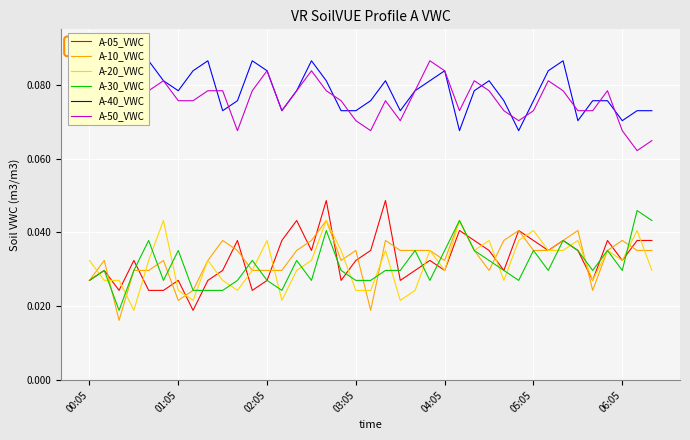

Reading left to right, transcribe all the data shown in this chart.

A-05_VWC: 0.0	0.0	0.0	0.0	0.0	0.0	0.0	0.0	0.0	0.0	0.0	0.0	0.0	0.0	0.0	0.0	0.0	0.0	0.0	0.0	0.0	0.0	0.0	0.0	0.0	0.0	0.0	0.0	0.0	0.0	0.0	0.0	0.0	0.0	0.0	0.0	0.0	0.0	0.0
A-10_VWC: 0.0	0.0	0.0	0.0	0.0	0.0	0.0	0.0	0.0	0.0	0.0	0.0	0.0	0.0	0.0	0.0	0.0	0.0	0.0	0.0	0.0	0.0	0.0	0.0	0.0	0.0	0.0	0.0	0.0	0.0	0.0	0.0	0.0	0.0	0.0	0.0	0.0	0.0	0.0
A-20_VWC: 0.0	0.0	0.0	0.0	0.0	0.0	0.0	0.0	0.0	0.0	0.0	0.0	0.0	0.0	0.0	0.0	0.0	0.0	0.0	0.0	0.0	0.0	0.0	0.0	0.0	0.0	0.0	0.0	0.0	0.0	0.0	0.0	0.0	0.0	0.0	0.0	0.0	0.0	0.0
A-30_VWC: 0.0	0.0	0.0	0.0	0.0	0.0	0.0	0.0	0.0	0.0	0.0	0.0	0.0	0.0	0.0	0.0	0.0	0.0	0.0	0.0	0.0	0.0	0.0	0.0	0.0	0.0	0.0	0.0	0.0	0.0	0.0	0.0	0.0	0.0	0.0	0.0	0.0	0.0	0.0
A-40_VWC: 0.1	0.1	0.1	0.1	0.1	0.1	0.1	0.1	0.1	0.1	0.1	0.1	0.1	0.1	0.1	0.1	0.1	0.1	0.1	0.1	0.1	0.1	0.1	0.1	0.1	0.1	0.1	0.1	0.1	0.1	0.1	0.1	0.1	0.1	0.1	0.1	0.1	0.1	0.1
A-50_VWC: 0.1	0.1	0.1	0.1	0.1	0.1	0.1	0.1	0.1	0.1	0.1	0.1	0.1	0.1	0.1	0.1	0.1	0.1	0.1	0.1	0.1	0.1	0.1	0.1	0.1	0.1	0.1	0.1	0.1	0.1	0.1	0.1	0.1	0.1	0.1	0.1	0.1	0.1	0.1